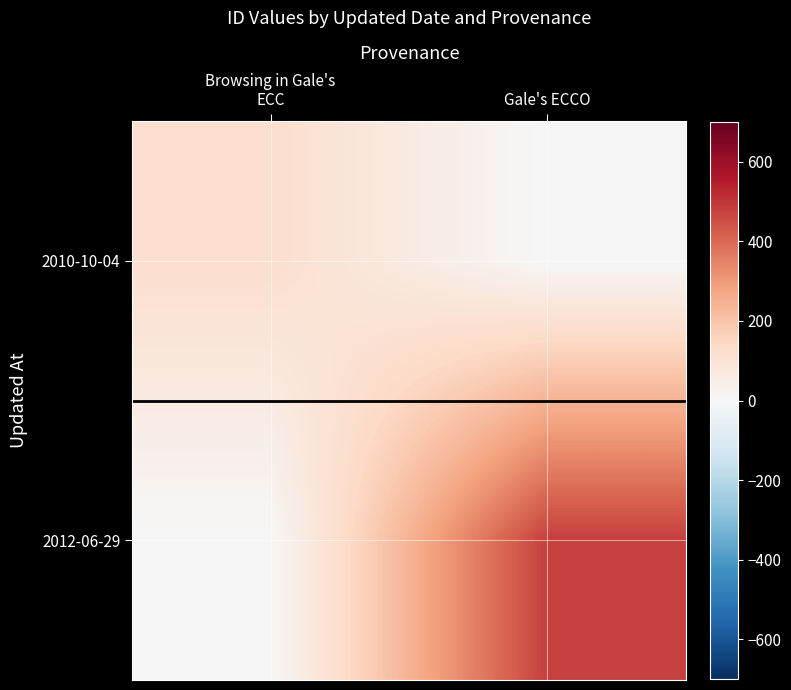

At how many categories does at least one series exceed 229?

1